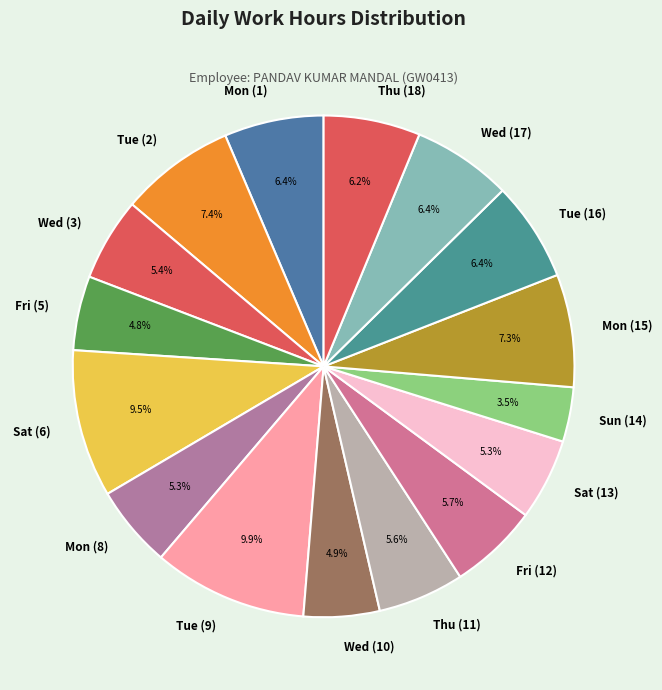

Is there any slice that represents more than half of the pie?

No